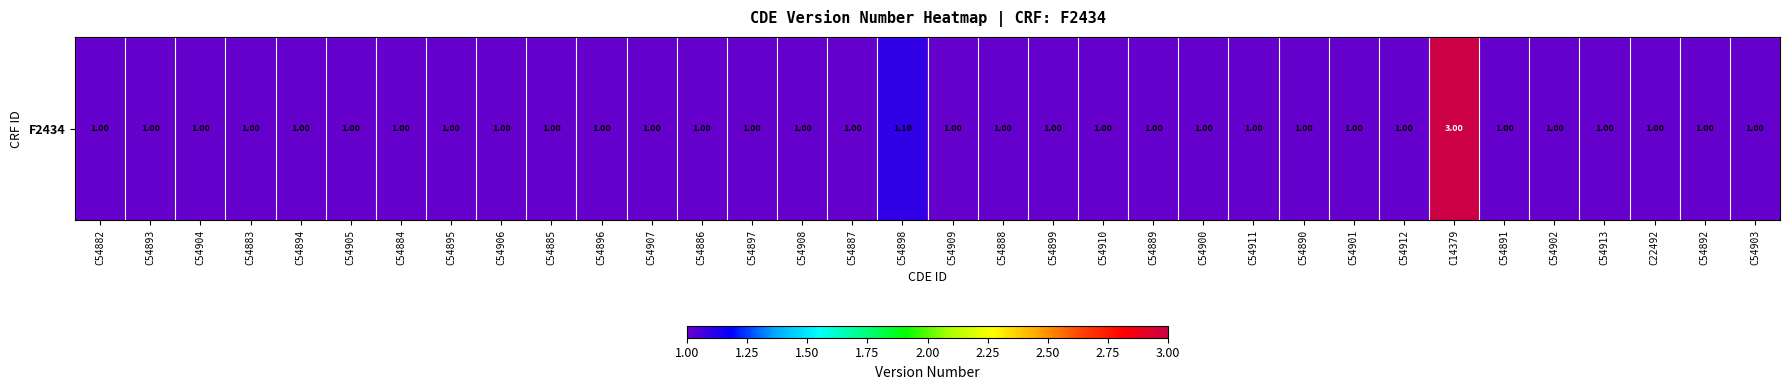

What is the ratio of the value at C54891 to the value at C54903?

1.0